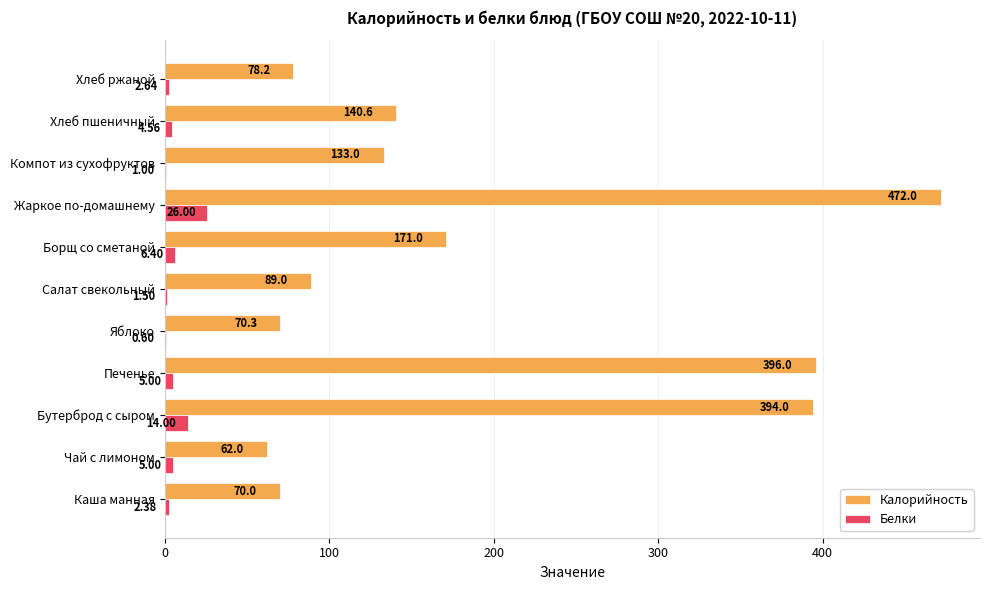

Which series has the largest total across all categories?

Калорийность